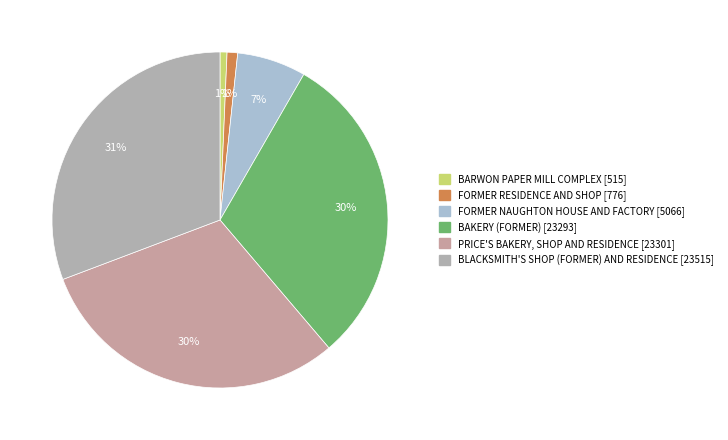

True or false: FORMER NAUGHTON HOUSE AND FACTORY [5066] accounts for 17% of the total.

False